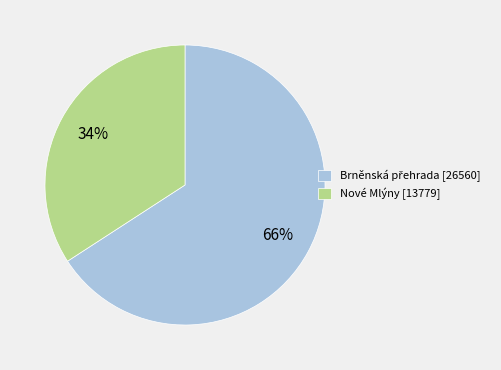

To the nearest percent, what percentage of the pie is Nové Mlýny [13779]?

34%